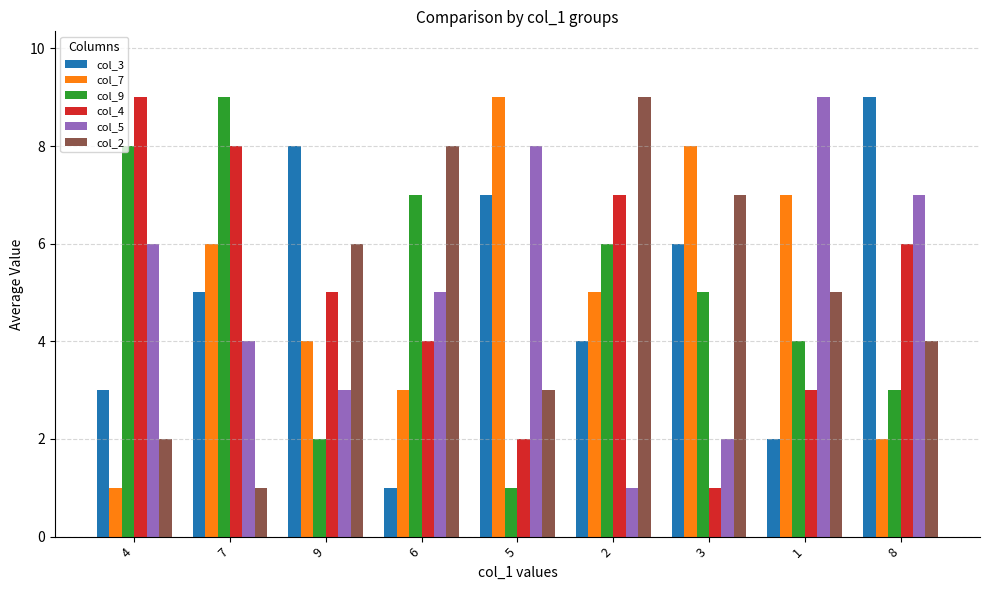

What position from the right is 1?

2